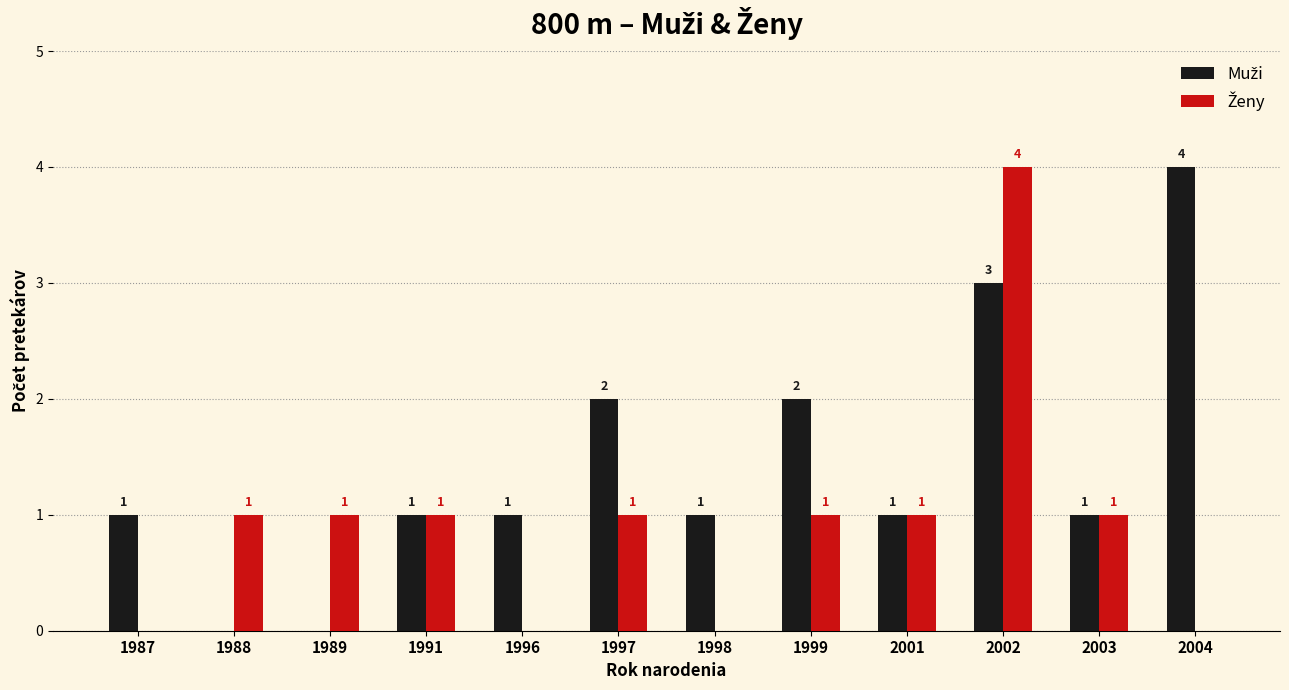

What is the total value across all series at 1997?

3